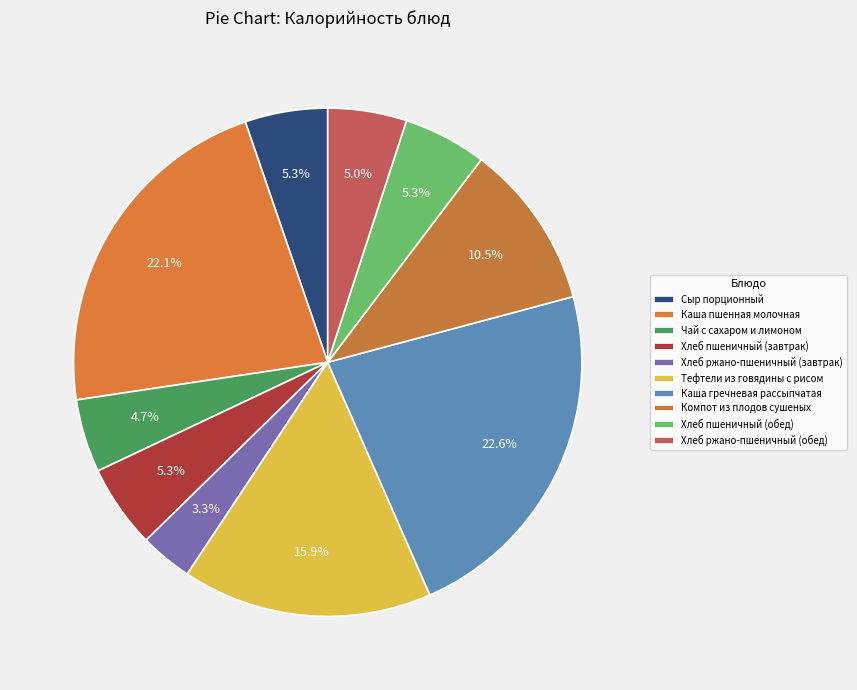

How many segments does this pie chart have?

10